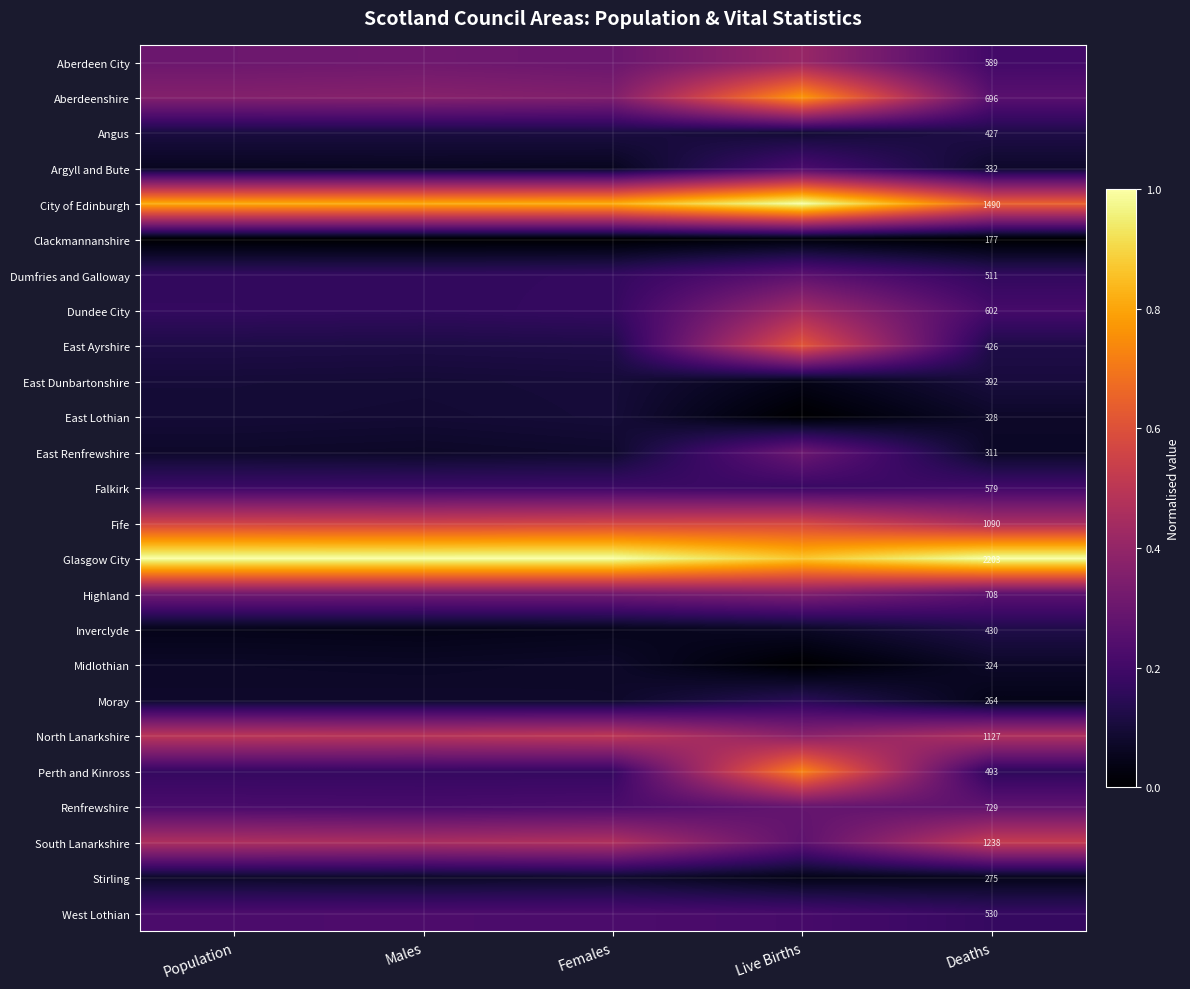

Is the value of West Lothian at Deaths greater than the value of Dundee City at Deaths?

No